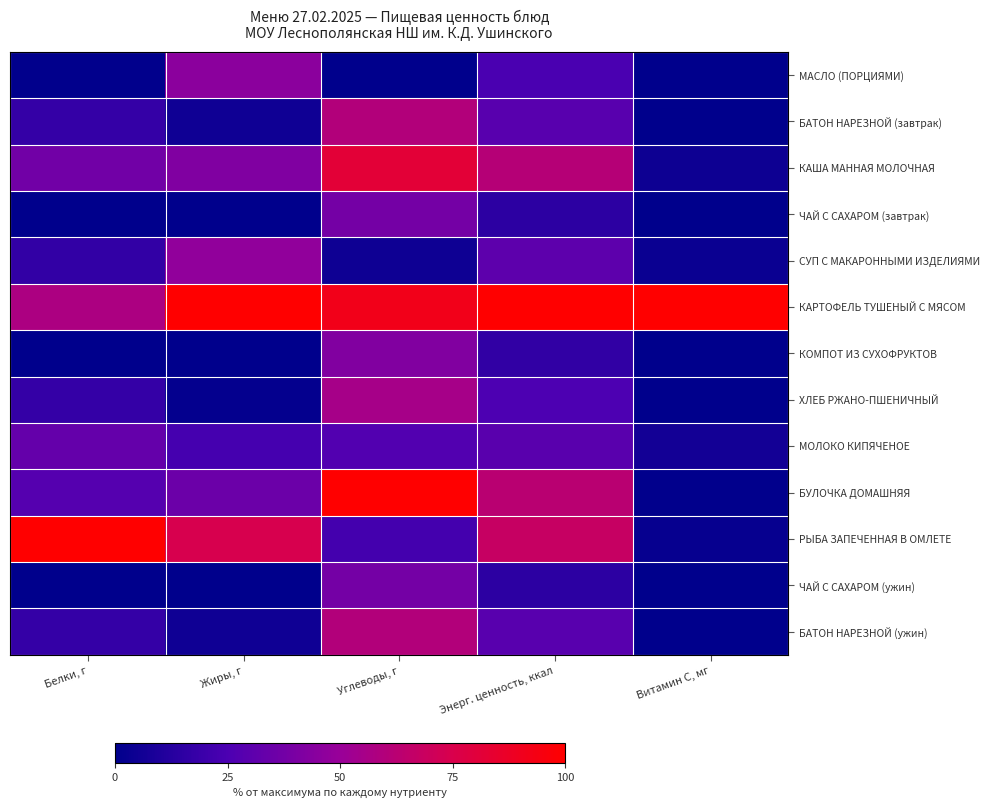

What is the spread (max minus min) of values at Белки, г?

100.0